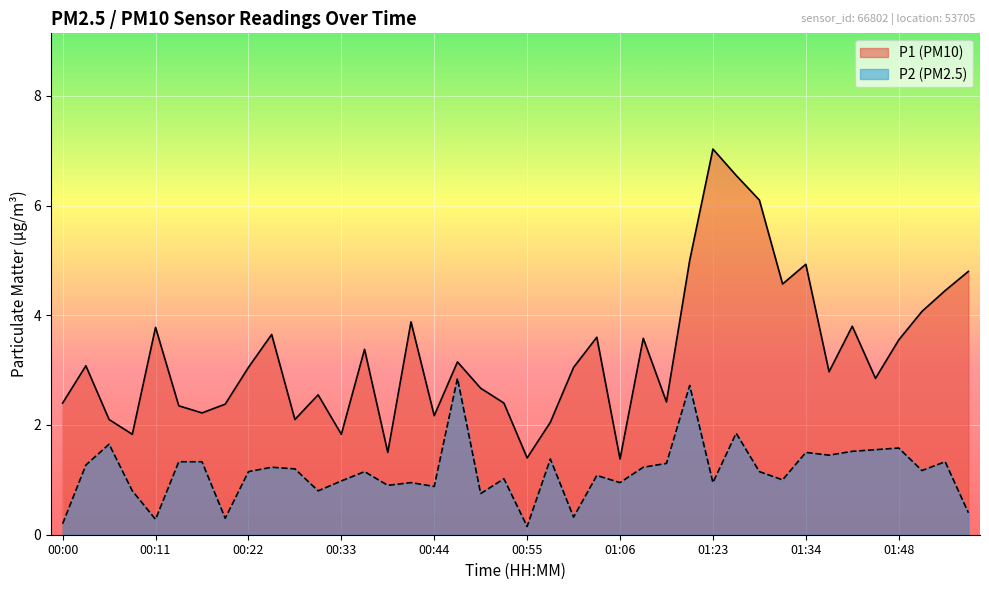

Which series has the widest spread of values?

P1 (PM10)